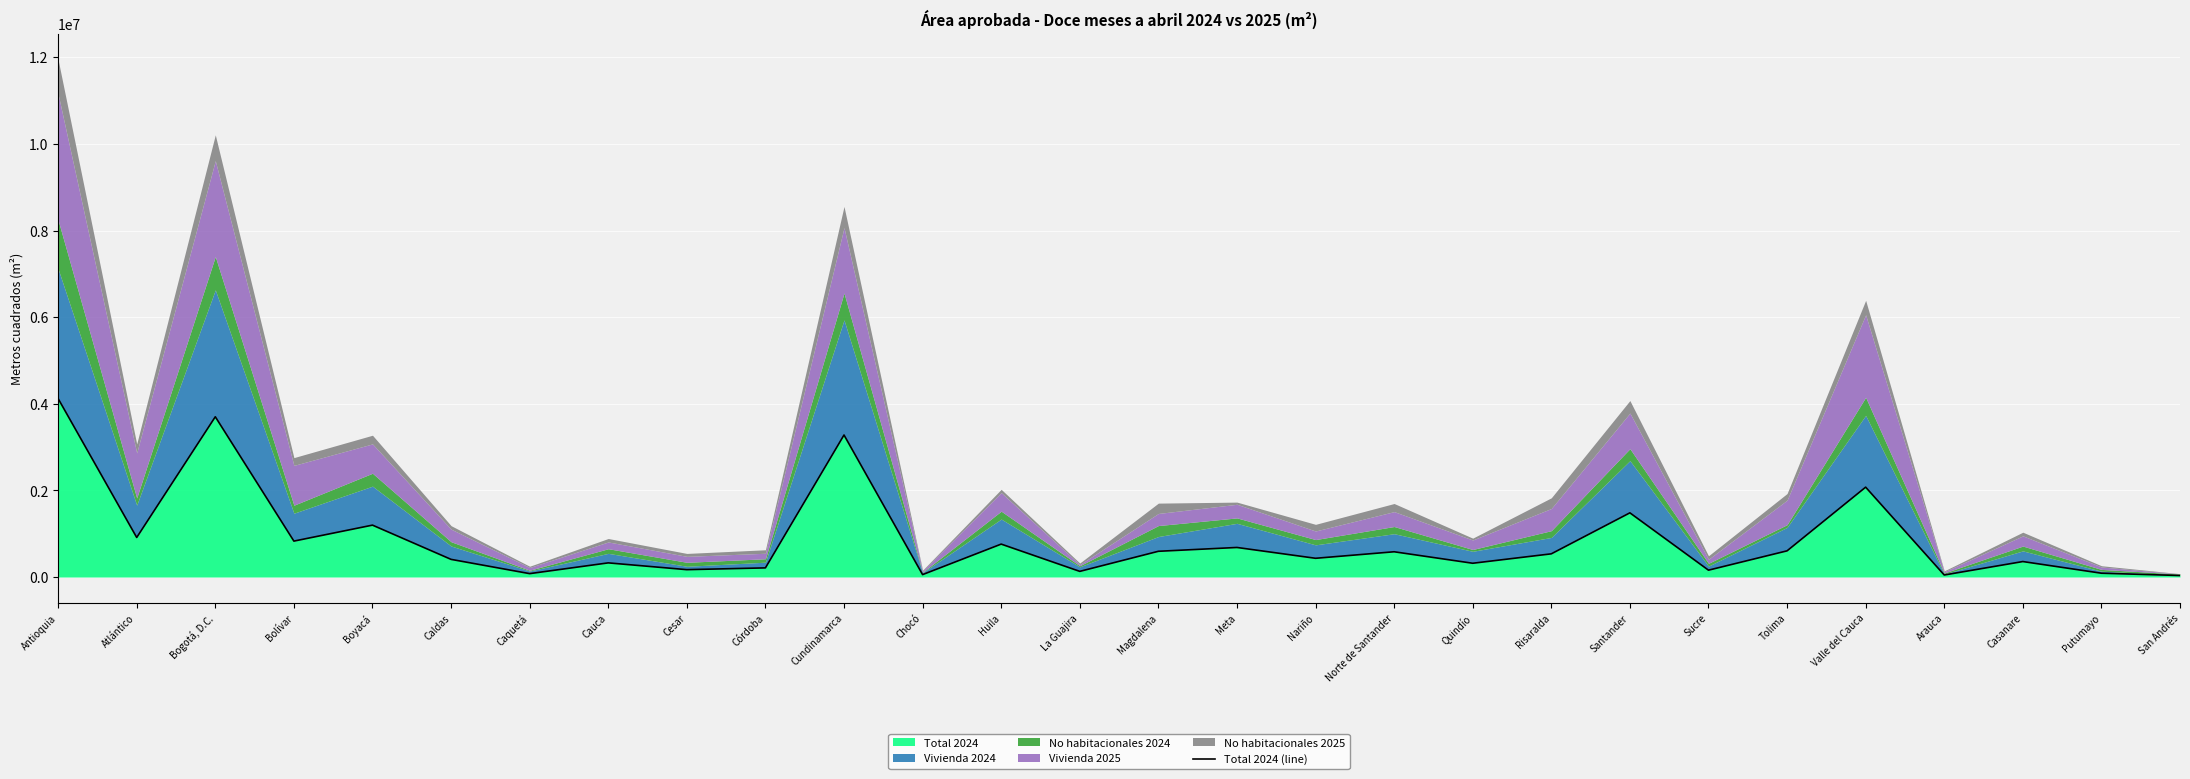

Reading left to right, what are all the values shown in this chart?

Antioquia=4119923	Atlántico=912808	Bogotá, D.C.=3700019	Bolívar=829117	Boyacá=1198047	Caldas=407342	Caquetá=78168	Cauca=326581	Cesar=169938	Córdoba=210831	Cundinamarca=3278893	Chocó=55615	Huila=760035	La Guajira=130281	Magdalena=594001	Meta=682361	Nariño=432400	Norte de Santander=582944	Quindío=317854	Risaralda=535223	Santander=1481811	Sucre=158100	Tolima=604260	Valle del Cauca=2074609	Arauca=46533	Casanare=357196	Putumayo=87844	San Andrés=34548